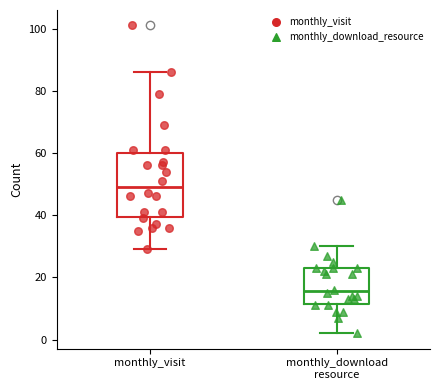

Where is the lower edge of the box for monthly_visit on the y-axis? The values are not printed on the chart, so give them approximately, as read against the axis.

40